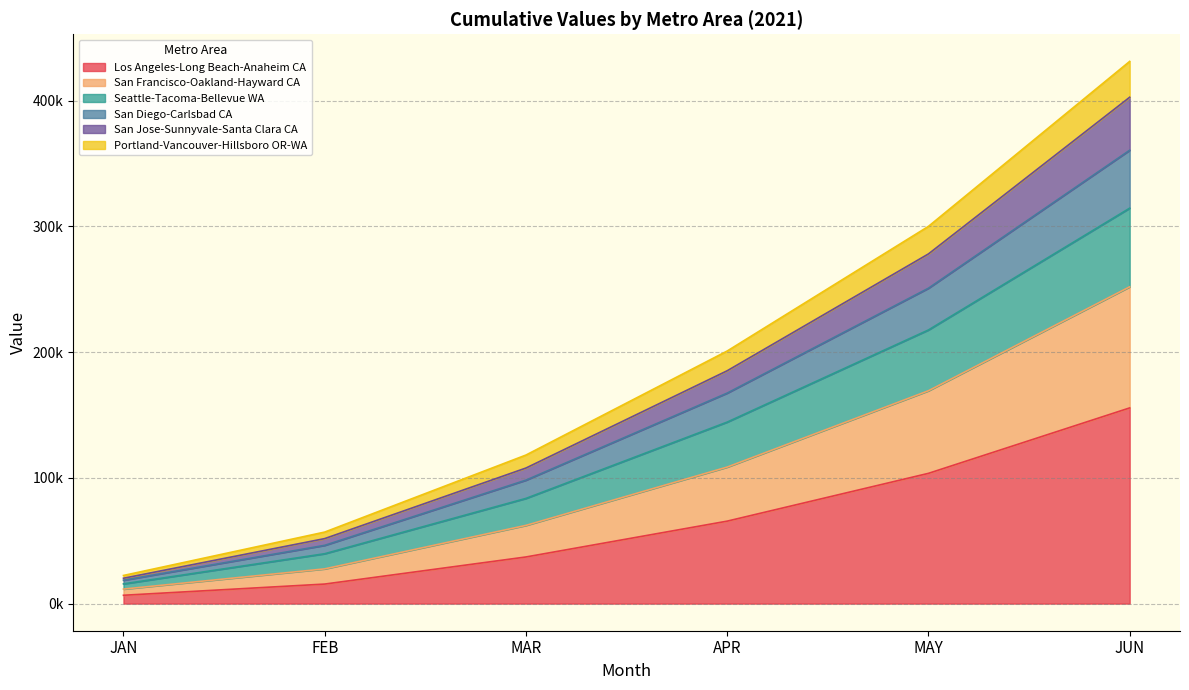

What is the difference between the highest and lowest values at MAR?

81040.0